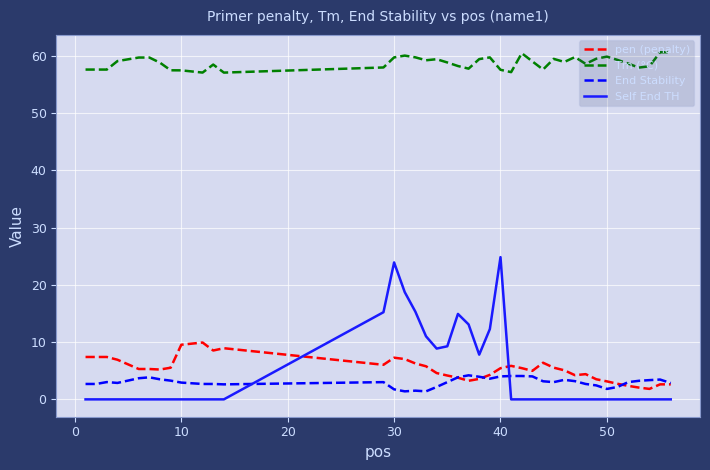

How many series are shown in this chart?

4